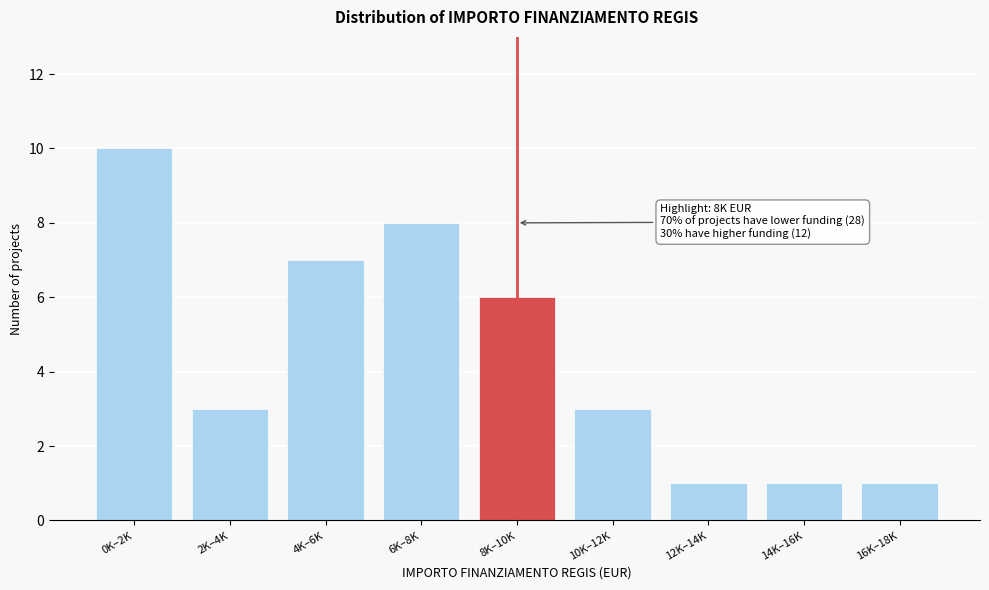

Reading right to left, transcribe all the data shown in this chart.

16K–18K=1	14K–16K=1	12K–14K=1	10K–12K=3	8K–10K=6	6K–8K=8	4K–6K=7	2K–4K=3	0K–2K=10